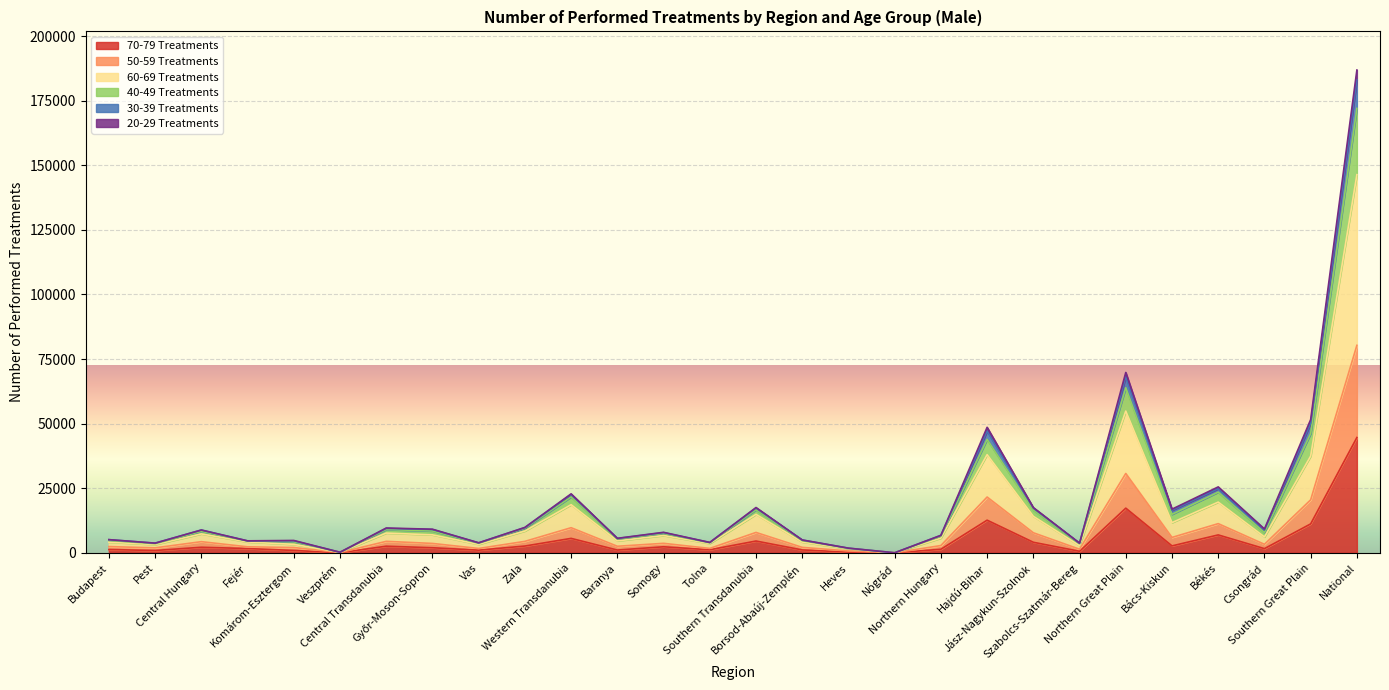

What are all the series names shown in the legend?

70-79 Treatments, 50-59 Treatments, 60-69 Treatments, 40-49 Treatments, 30-39 Treatments, 20-29 Treatments